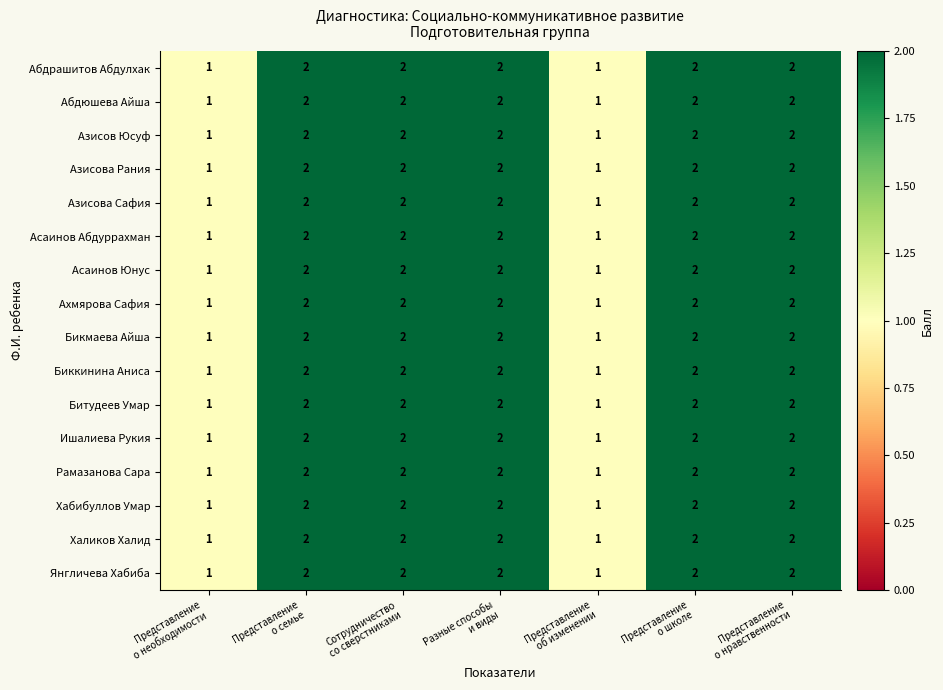

How many Ахмярова Сафия values are between 1 and 2?

7